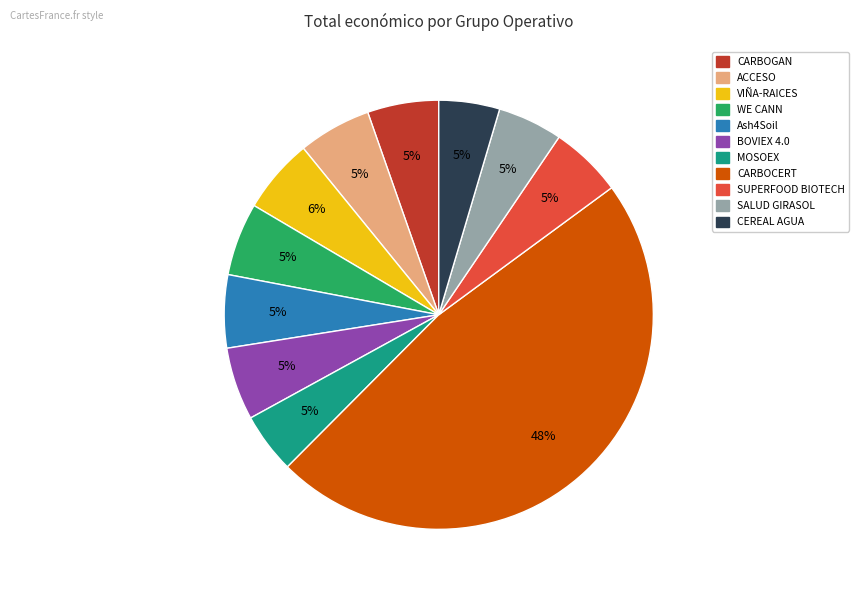

How many segments does this pie chart have?

11